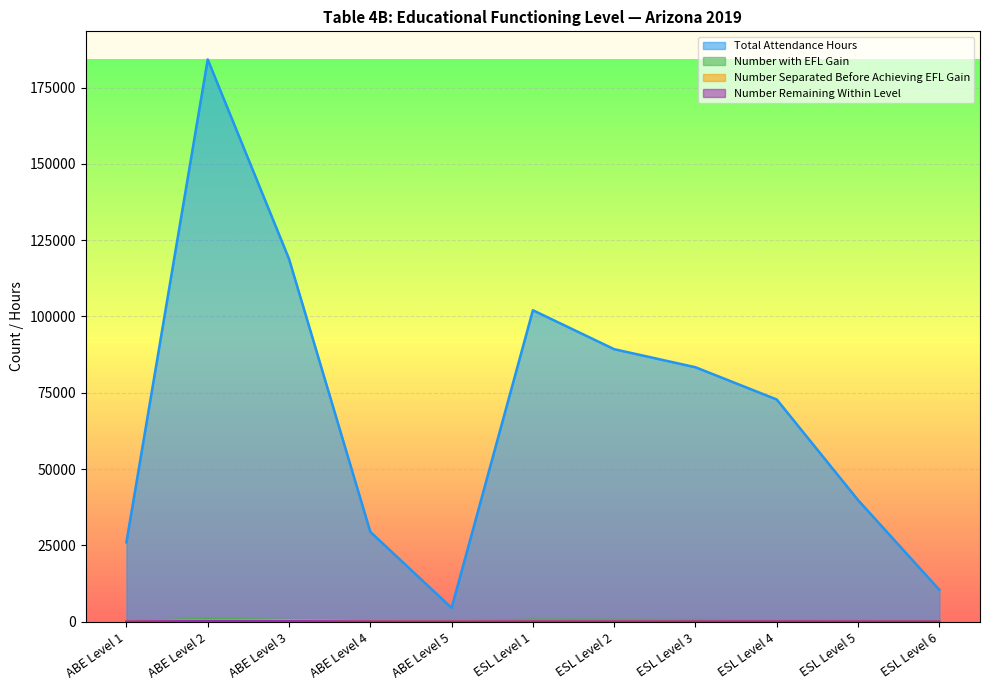

What is the label of the 10th point from the right?

ABE Level 2